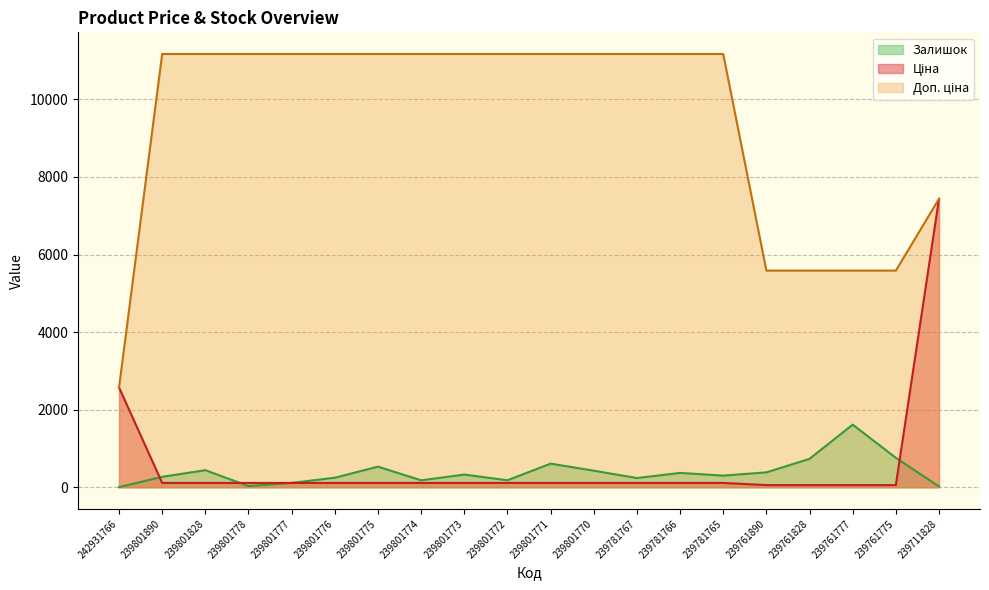

The value of Ціна at 239801771 is 111.7. True or false?

True